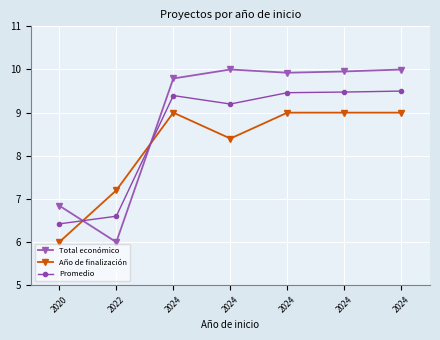

How many series are shown in this chart?

3